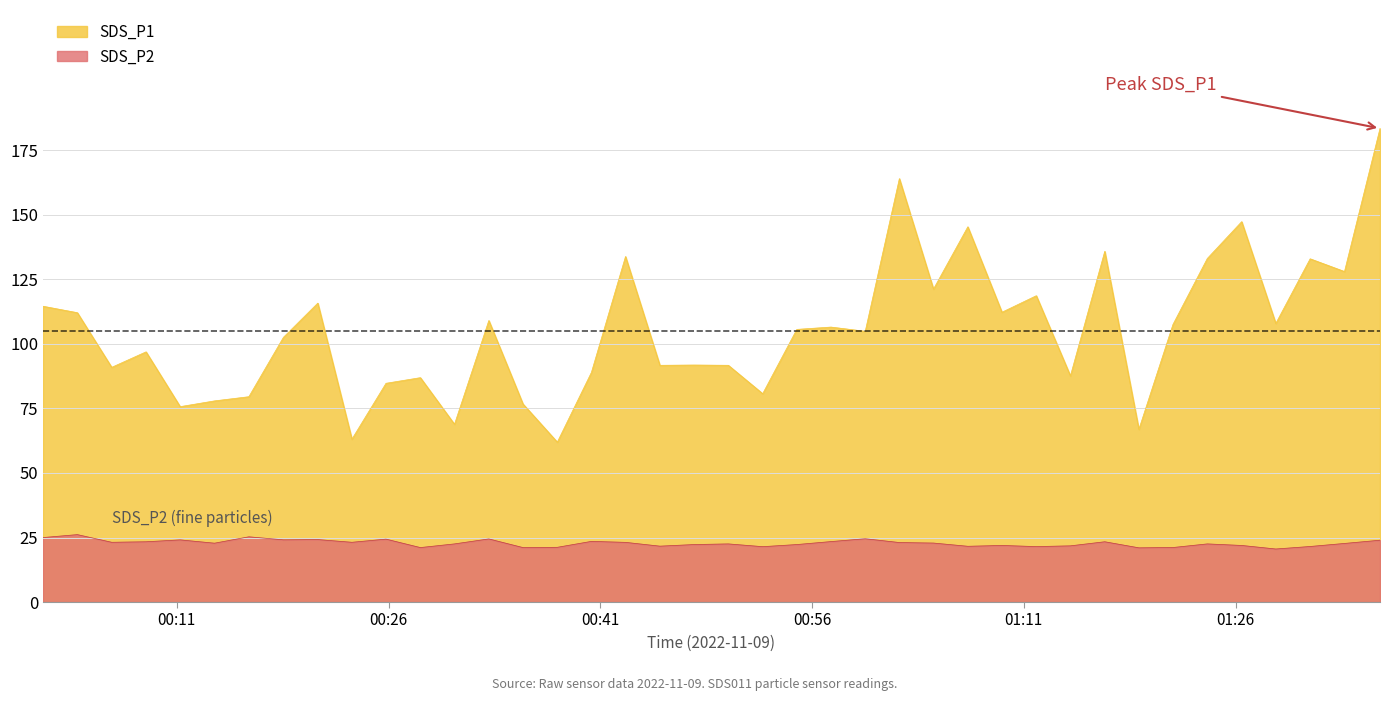

Rank the series by their maximum value, from lowest to highest.

SDS_P2, SDS_P1